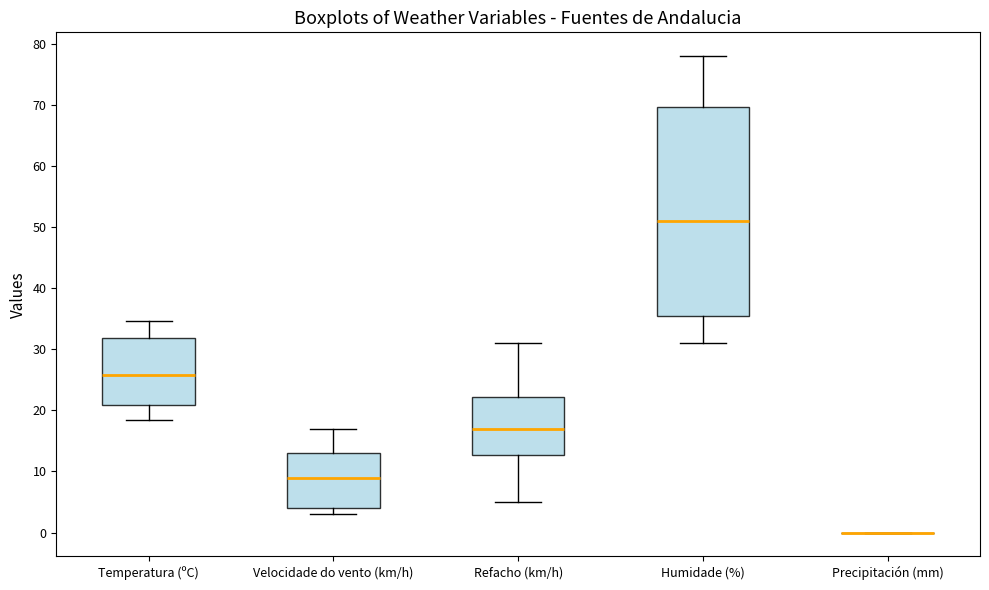

Reading left to right, read every box against the y-axis: the position of its median line, the range the box covers, and the ends of its whiskers. The values are not printed on the chart, so give them approximately, as read against the axis.

Temperatura (ºC): median 26, box 21 to 32, whiskers 19 to 35
Velocidade do vento (km/h): median 9, box 4 to 13, whiskers 3 to 17
Refacho (km/h): median 17, box 13 to 22, whiskers 5 to 31
Humidade (%): median 51, box 36 to 70, whiskers 31 to 78
Precipitación (mm): box collapsed to a line at 0, whiskers 0 to 0